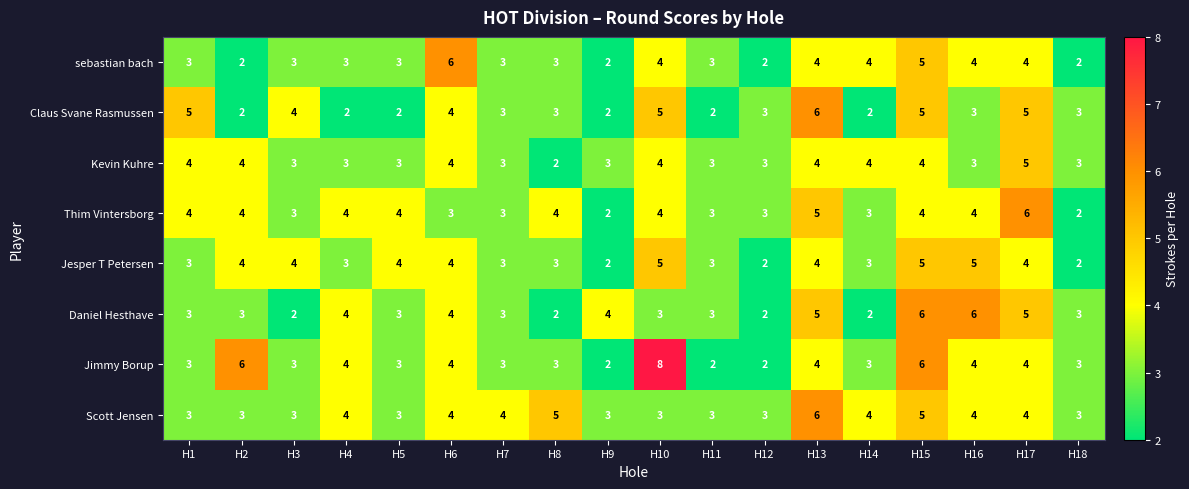

What is the highest value of the Scott Jensen series?

6